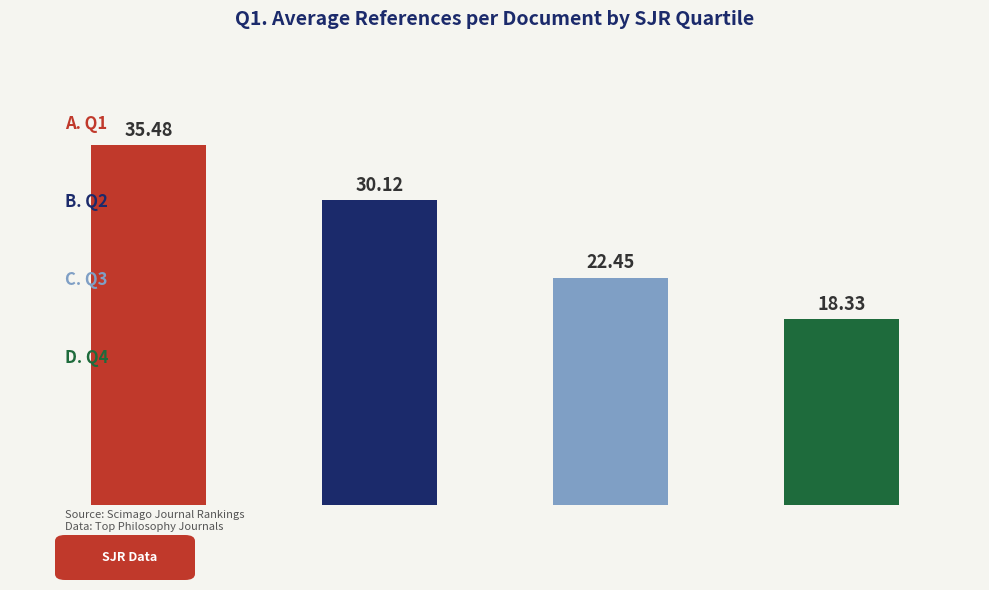

What is the greatest value displayed?

35.5